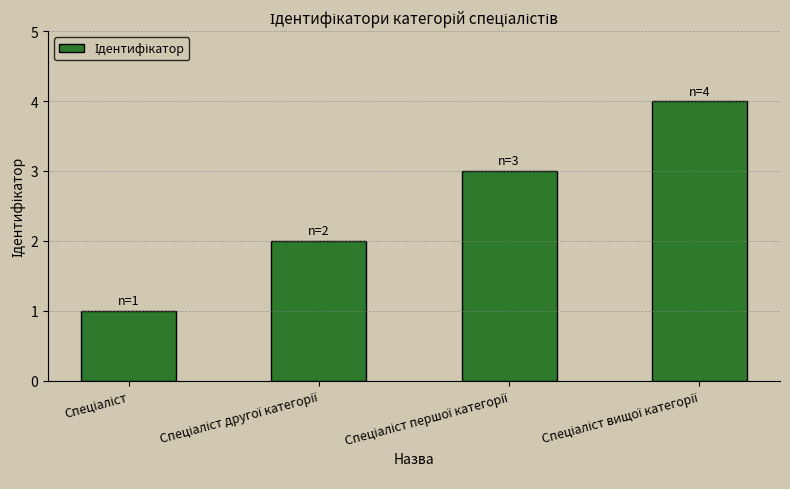

What is the value of the 2nd bar from the left?

2